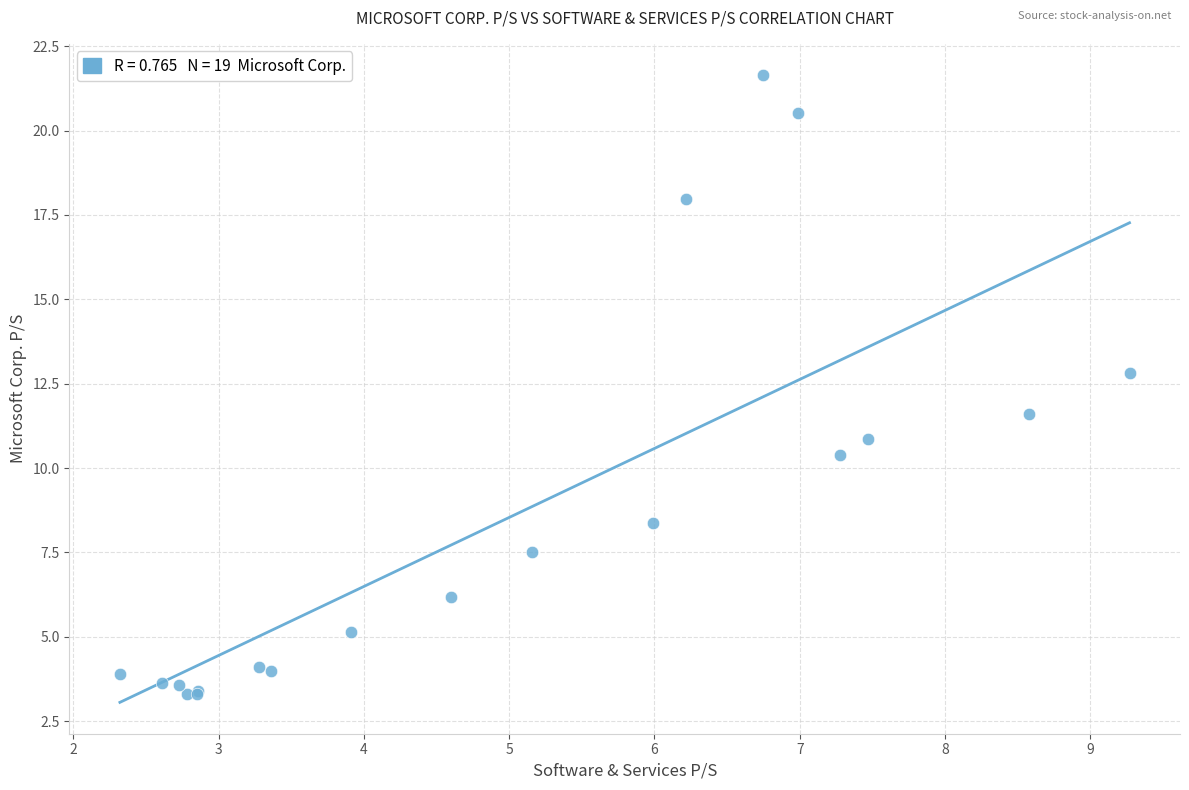

What Y value in the scatter plot is closest to 12?

11.6